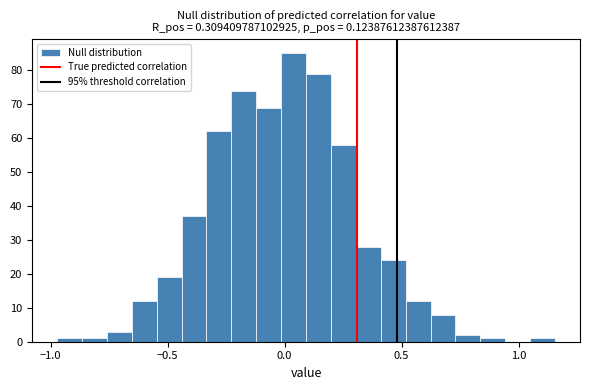

Read against the x-axis, roughly where is the centre of the tallest bar?

0.05